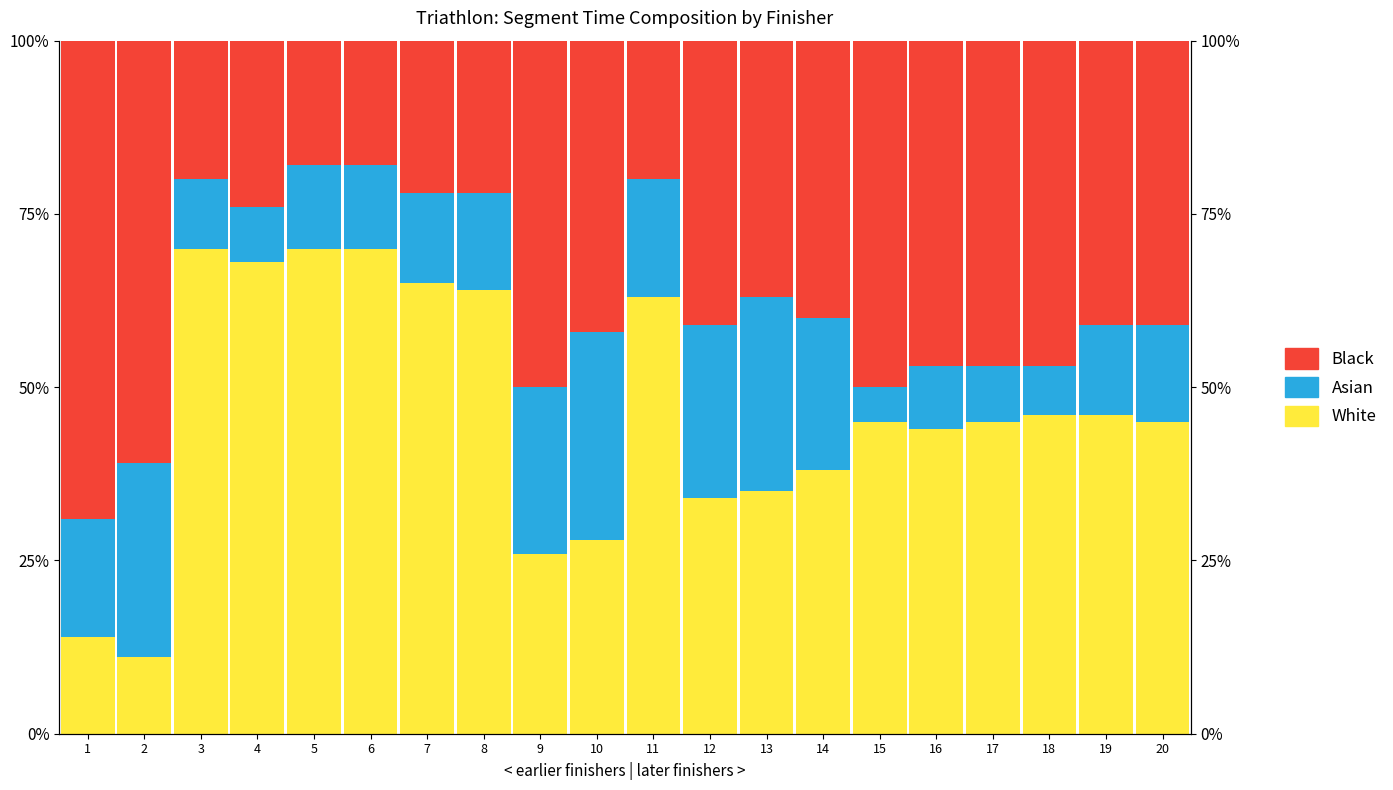

Between 5 and 13, which series saw the biggest shift?

White